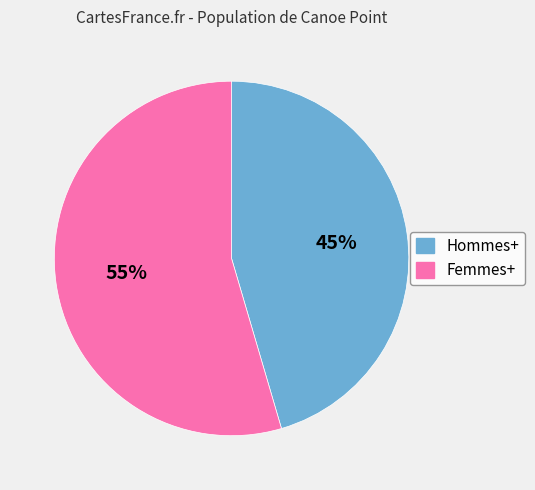

To the nearest percent, what is the average slice percentage?

50%